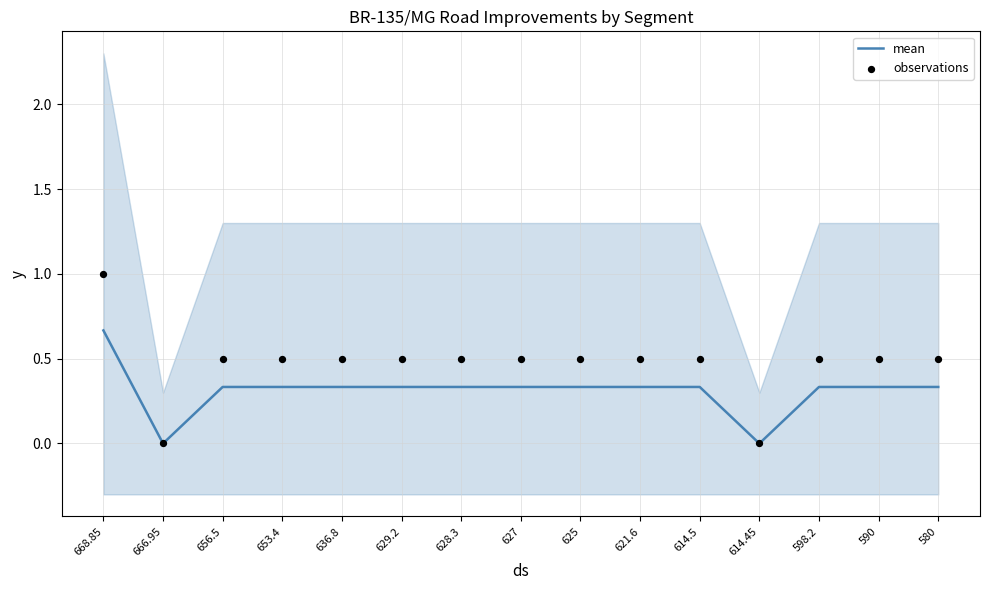

At which category is the sum across all series the highest?

668.85